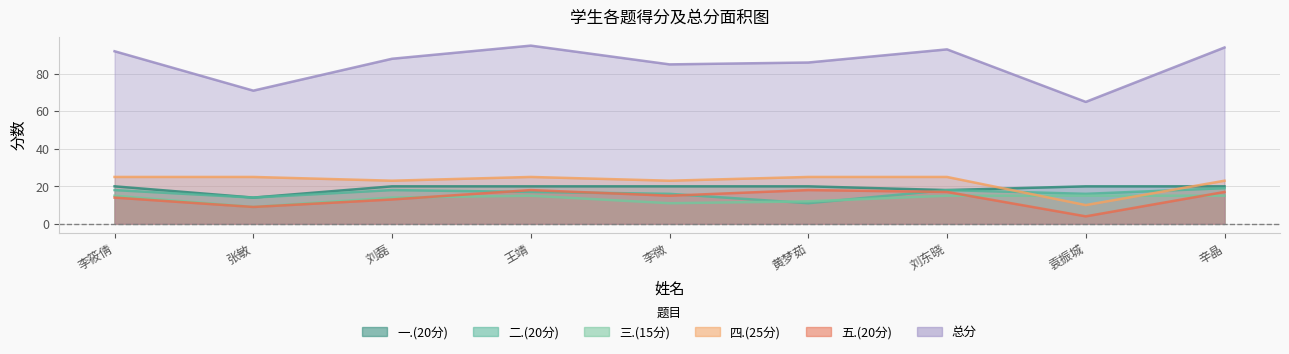

What is the value of the 二.(20分) point at the 6th from the left?

11